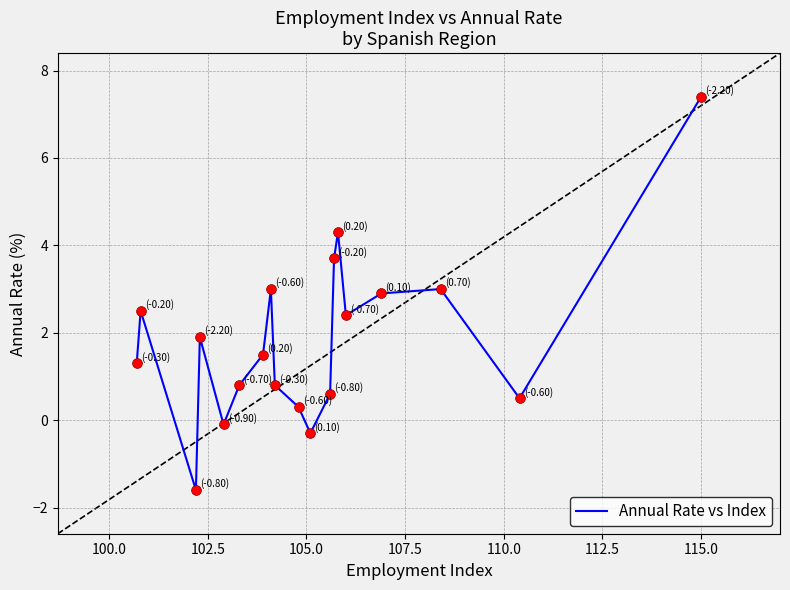

What is the smallest value displayed?

-1.6